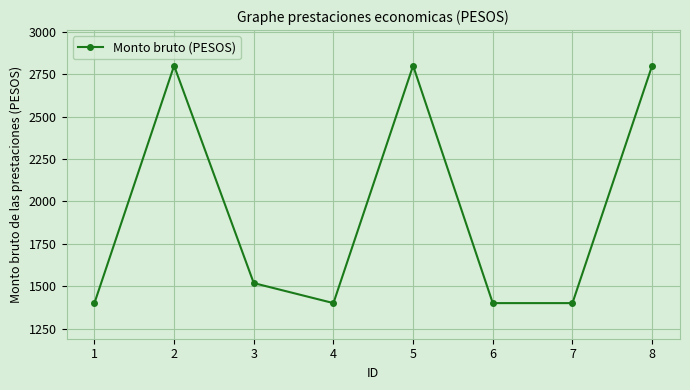

How many interior local peaks (higher than both neighbors) does the data have?

2